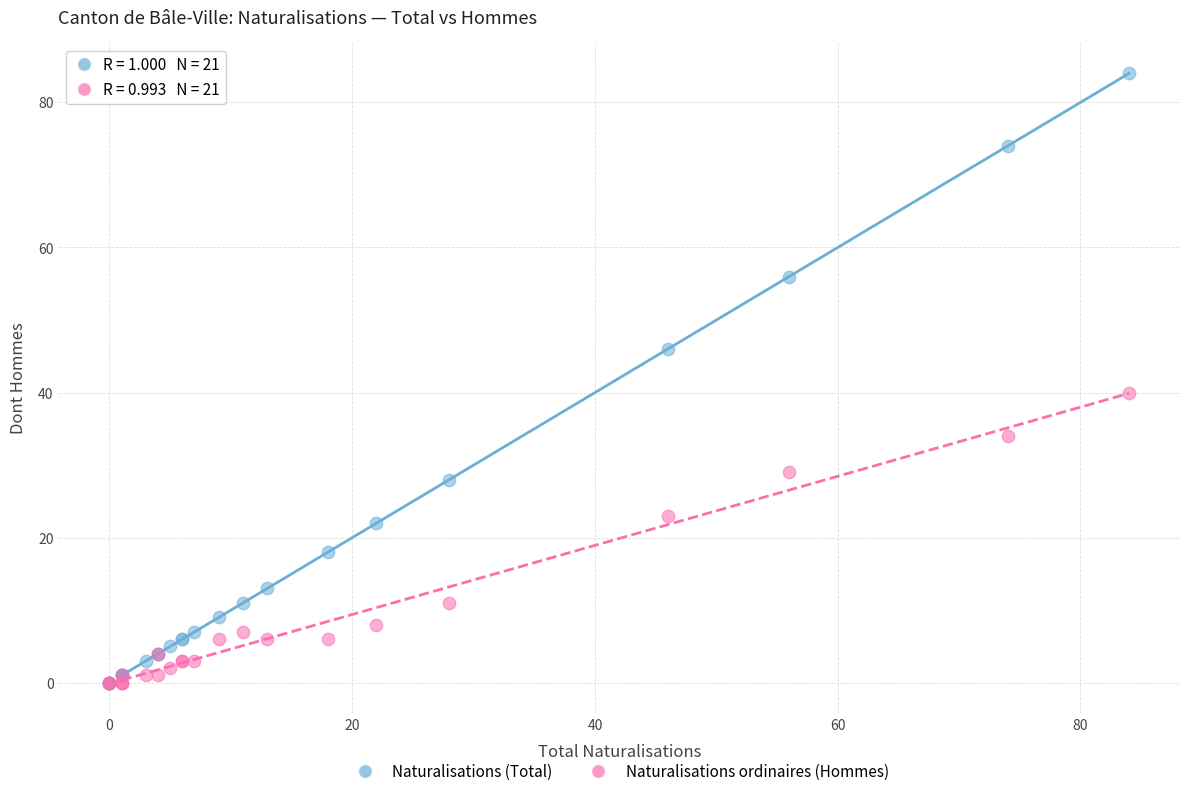

In the Naturalisations (Total) series, what Y value is closest to 42?

46